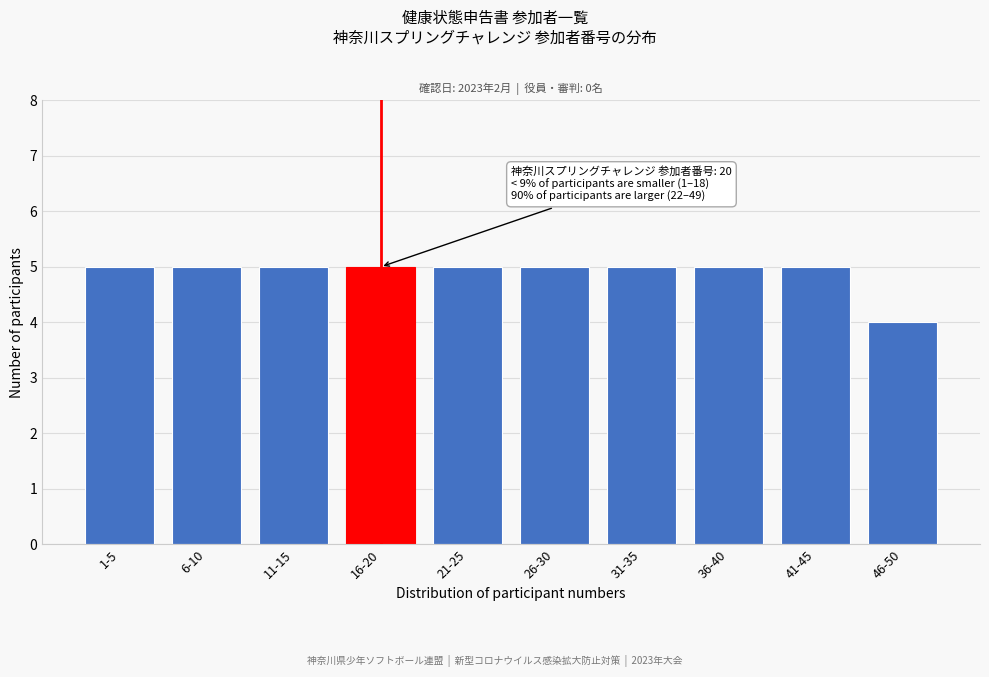

Reading left to right, what are all the values shown in this chart?

5	5	5	5	5	5	5	5	5	4